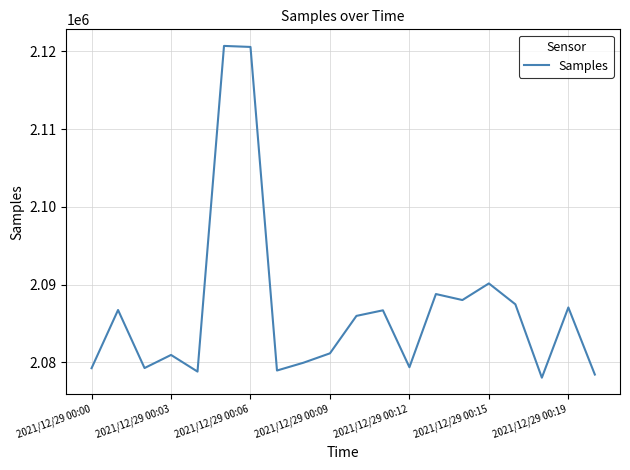

What is the smallest value displayed?

2078041